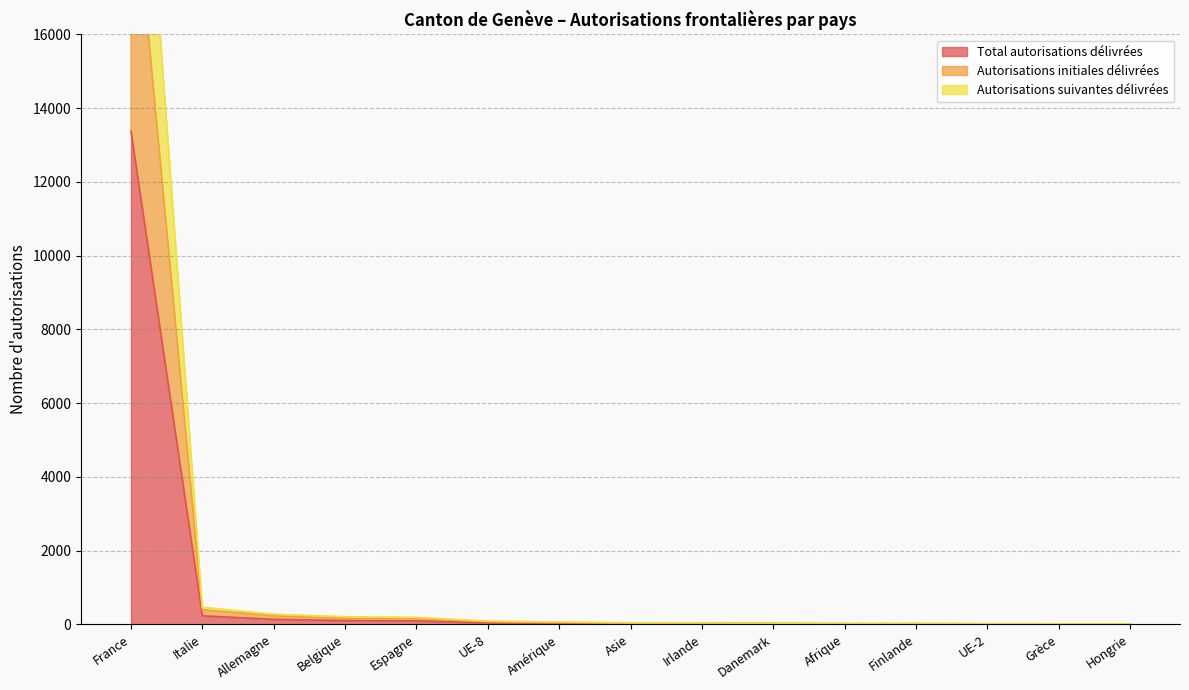

Reading left to right, transcribe all the data shown in this chart.

Total autorisations délivrées: 13377	231	136	103	94	43	33	21	18	15	13	11	9	8	8
Autorisations initiales délivrées: 21031	393	231	164	161	73	47	32	28	26	17	19	16	14	13
Autorisations suivantes délivrées: 26754	462	272	206	188	86	66	42	36	30	26	22	18	16	16